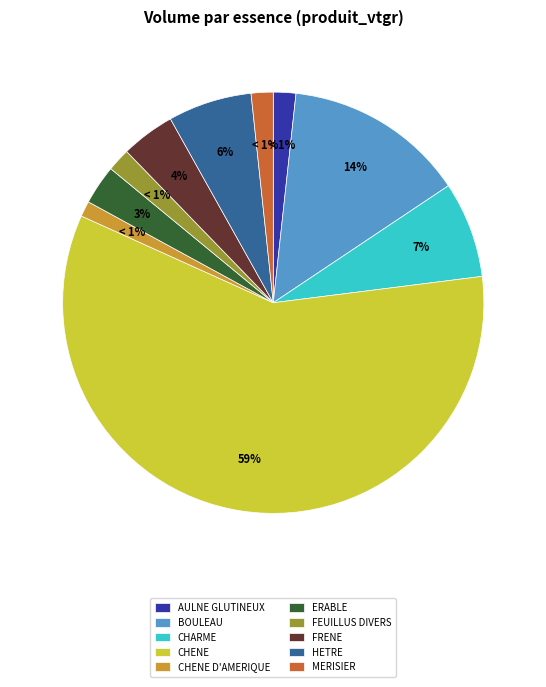

How many segments does this pie chart have?

10